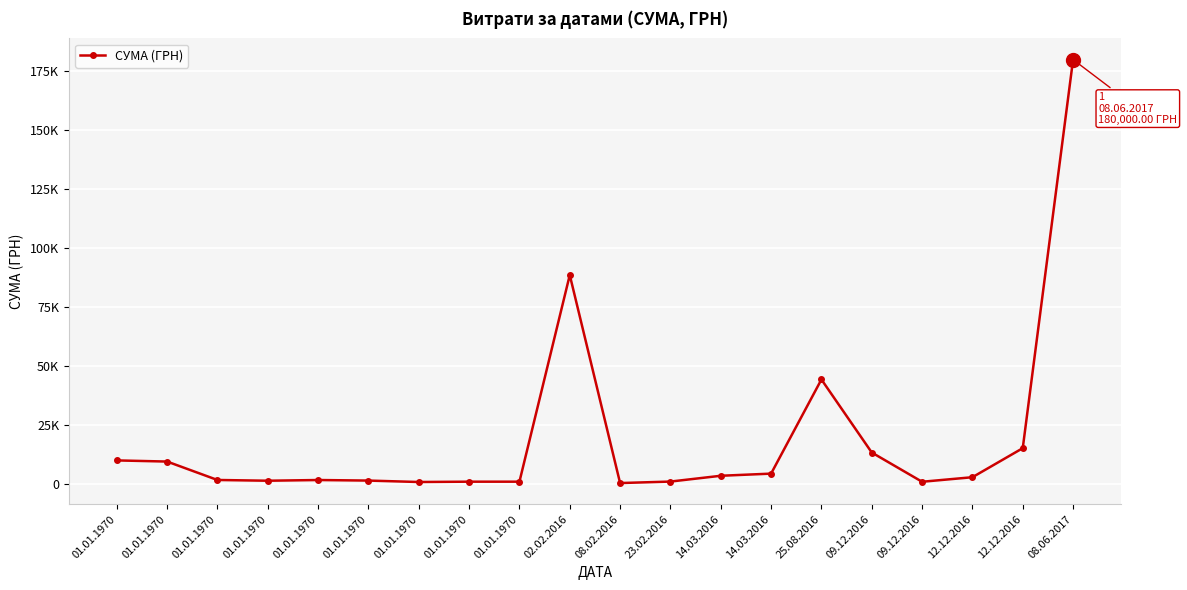

At which label does the data first exceed 2750?

01.01.1970